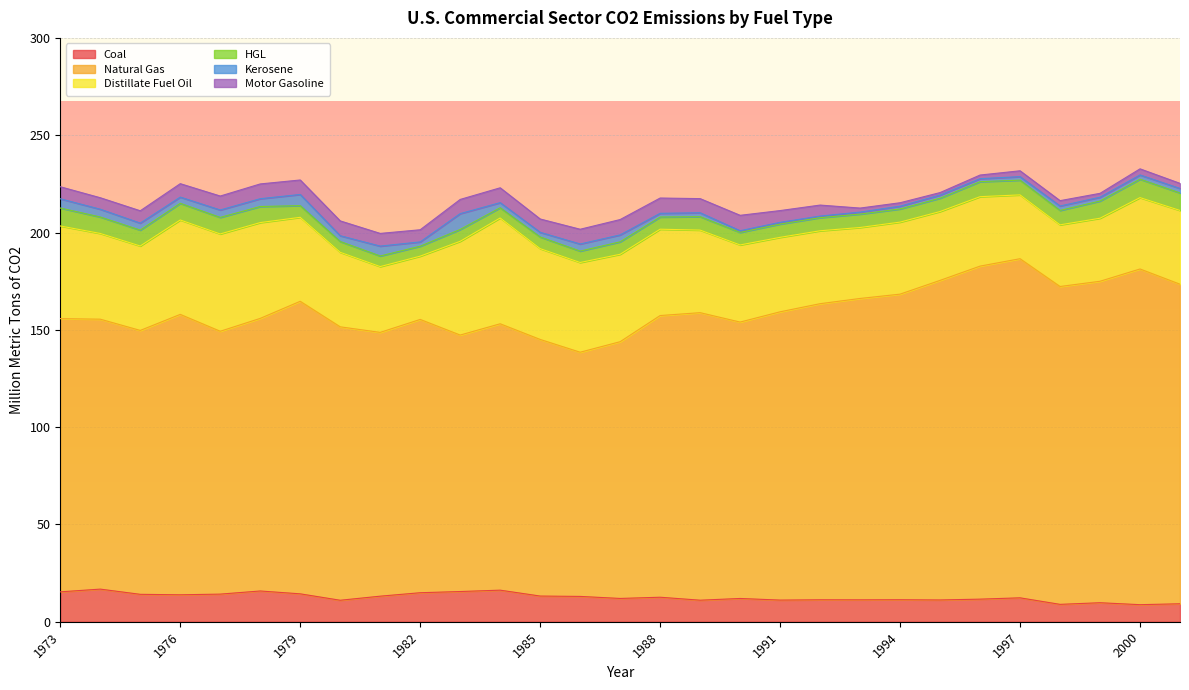

In Coal, how many points are lower than both neighbors (excluding endpoints)?

9